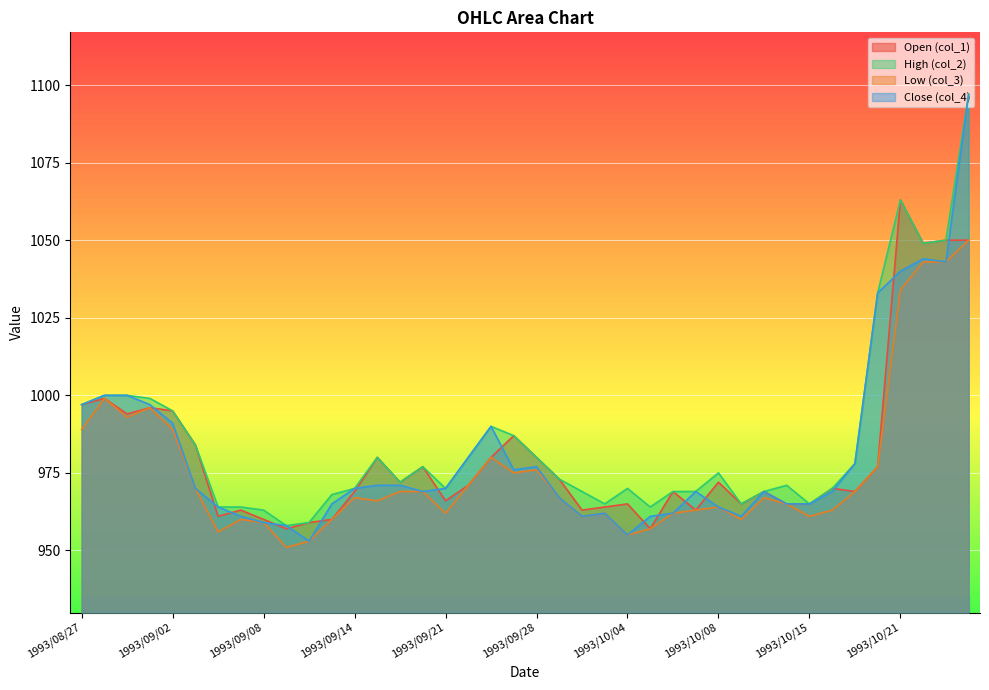

Reading right to left, transcribe all the data shown in this chart.

col_1: 1993/10/26=1050	1993/10/25=1050	1993/10/22=1049	1993/10/21=1063	1993/10/20=977	1993/10/19=969	1993/10/18=970	1993/10/15=965	1993/10/14=965	1993/10/13=969	1993/10/12=965	1993/10/08=972	1993/10/07=963	1993/10/06=969	1993/10/05=957	1993/10/04=965	1993/10/01=964	1993/09/30=963	1993/09/29=973	1993/09/28=980	1993/09/27=987	1993/09/24=980	1993/09/22=971	1993/09/21=966	1993/09/20=977	1993/09/17=972	1993/09/16=980	1993/09/14=969	1993/09/13=960	1993/09/10=959	1993/09/09=957	1993/09/08=960	1993/09/07=963	1993/09/06=961	1993/09/03=984	1993/09/02=995	1993/09/01=996	1993/08/31=994	1993/08/30=999	1993/08/27=997
col_2: 1993/10/26=1097	1993/10/25=1050	1993/10/22=1049	1993/10/21=1063	1993/10/20=1033	1993/10/19=978	1993/10/18=970	1993/10/15=965	1993/10/14=971	1993/10/13=969	1993/10/12=965	1993/10/08=975	1993/10/07=969	1993/10/06=969	1993/10/05=964	1993/10/04=970	1993/10/01=965	1993/09/30=969	1993/09/29=973	1993/09/28=980	1993/09/27=987	1993/09/24=990	1993/09/22=980	1993/09/21=970	1993/09/20=977	1993/09/17=972	1993/09/16=980	1993/09/14=970	1993/09/13=968	1993/09/10=959	1993/09/09=958	1993/09/08=963	1993/09/07=964	1993/09/06=964	1993/09/03=984	1993/09/02=995	1993/09/01=999	1993/08/31=1000	1993/08/30=1000	1993/08/27=997
col_3: 1993/10/26=1050	1993/10/25=1043	1993/10/22=1043	1993/10/21=1034	1993/10/20=977	1993/10/19=969	1993/10/18=963	1993/10/15=961	1993/10/14=965	1993/10/13=967	1993/10/12=960	1993/10/08=964	1993/10/07=963	1993/10/06=962	1993/10/05=957	1993/10/04=955	1993/10/01=962	1993/09/30=961	1993/09/29=967	1993/09/28=976	1993/09/27=975	1993/09/24=980	1993/09/22=971	1993/09/21=962	1993/09/20=969	1993/09/17=969	1993/09/16=966	1993/09/14=967	1993/09/13=960	1993/09/10=953	1993/09/09=951	1993/09/08=959	1993/09/07=960	1993/09/06=956	1993/09/03=970	1993/09/02=989	1993/09/01=996	1993/08/31=993	1993/08/30=999	1993/08/27=989
col_4: 1993/10/26=1097	1993/10/25=1043	1993/10/22=1044	1993/10/21=1040	1993/10/20=1033	1993/10/19=978	1993/10/18=969	1993/10/15=965	1993/10/14=965	1993/10/13=969	1993/10/12=961	1993/10/08=964	1993/10/07=969	1993/10/06=962	1993/10/05=961	1993/10/04=955	1993/10/01=962	1993/09/30=961	1993/09/29=967	1993/09/28=977	1993/09/27=976	1993/09/24=990	1993/09/22=980	1993/09/21=970	1993/09/20=969	1993/09/17=971	1993/09/16=971	1993/09/14=970	1993/09/13=965	1993/09/10=953	1993/09/09=958	1993/09/08=959	1993/09/07=961	1993/09/06=964	1993/09/03=970	1993/09/02=991	1993/09/01=997	1993/08/31=1000	1993/08/30=1000	1993/08/27=997